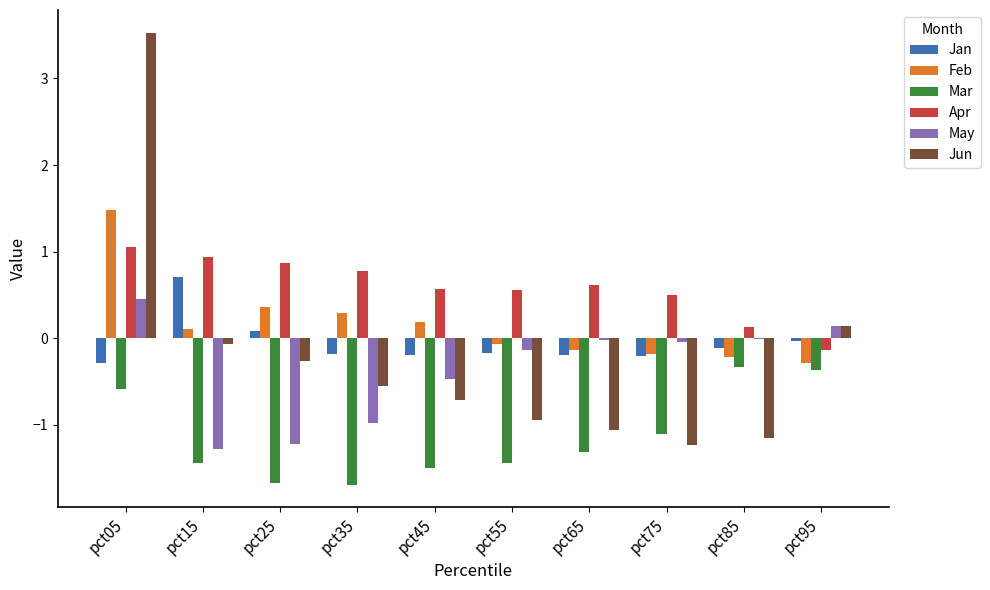

What is the maximum value shown in the chart?

3.5